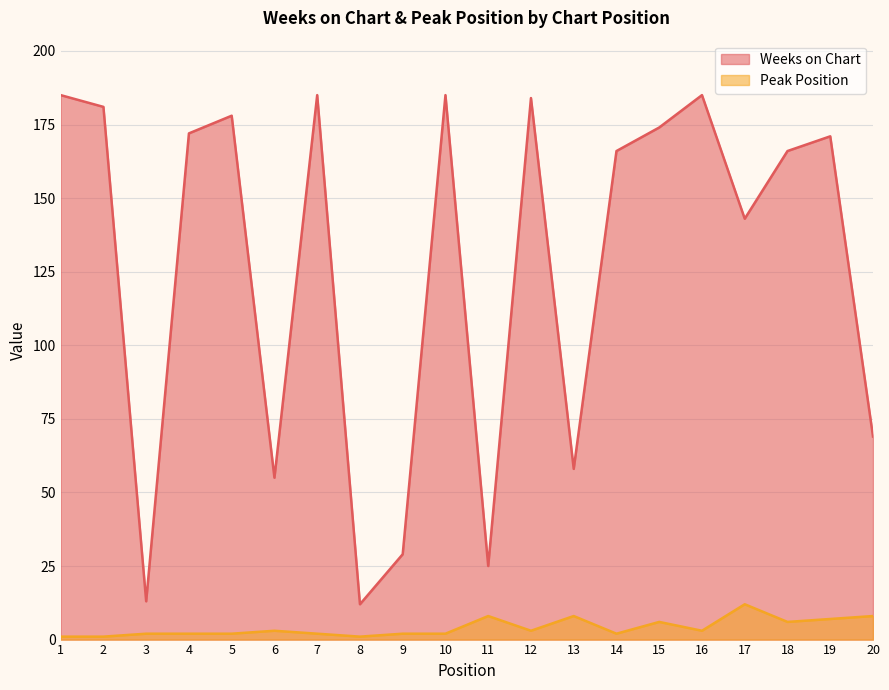

Which has a higher value, 8 or 3?

3